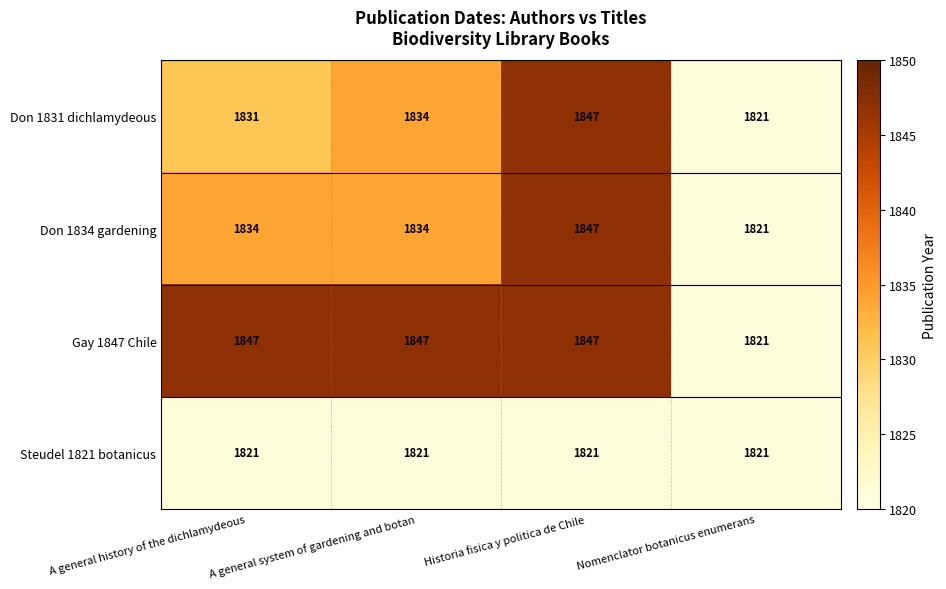

What is the spread (max minus min) of values at A general system of gardening and botan?

26